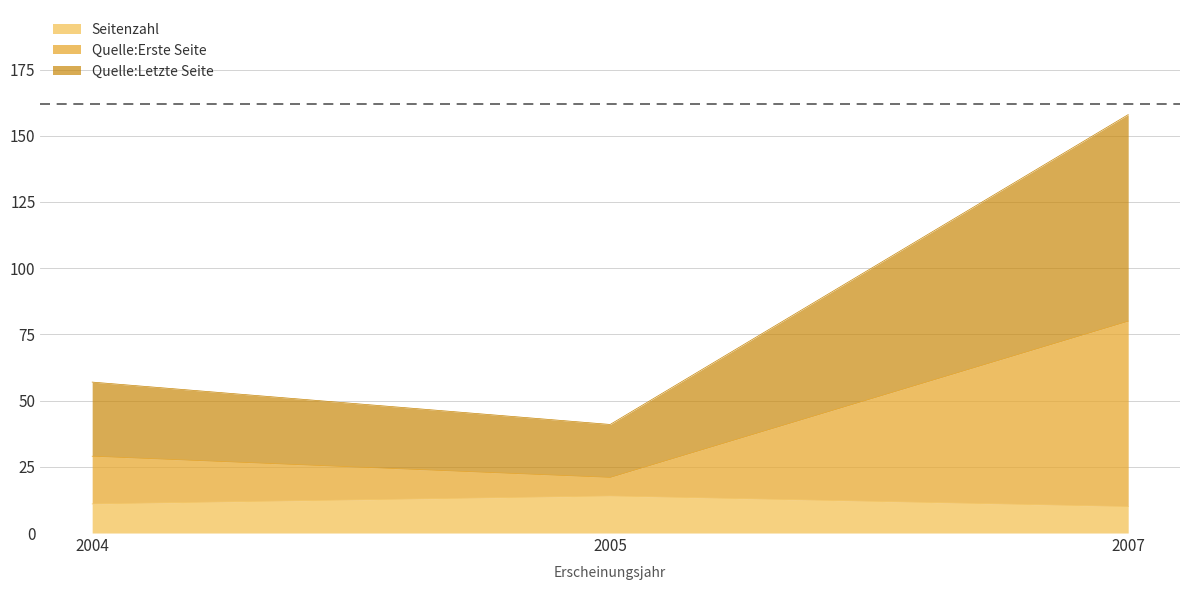

The Seitenzahl series shows 4 at 2007. True or false?

False